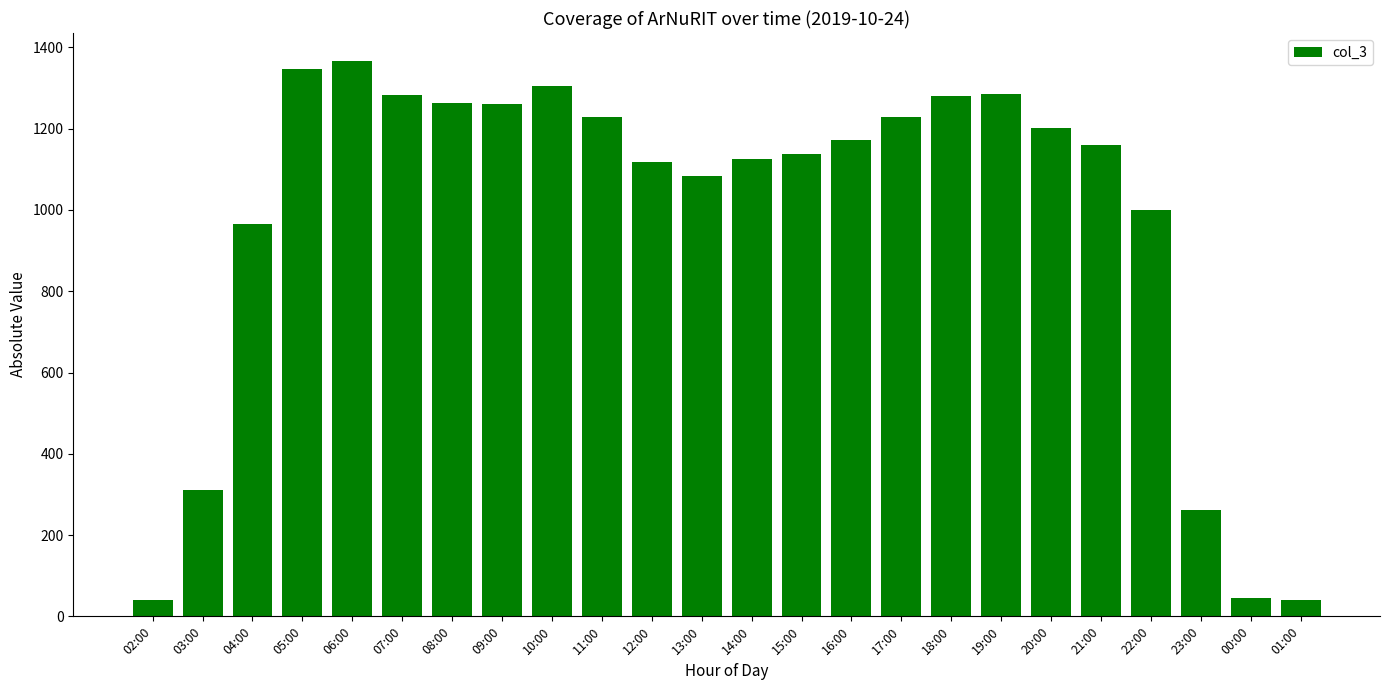

How many data points does each series have?

24